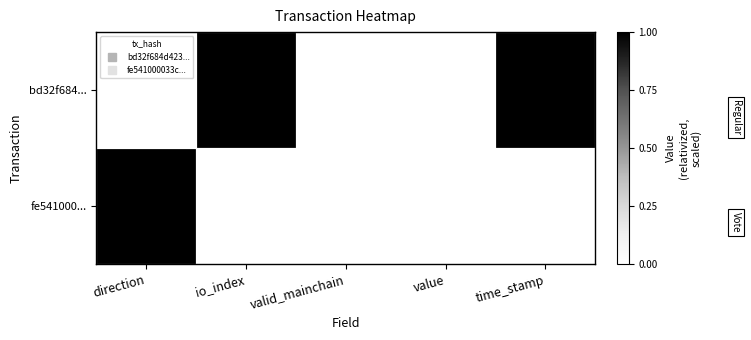

Rank the series by their maximum value, from highest to lowest.

bd32f684..., fe541000...